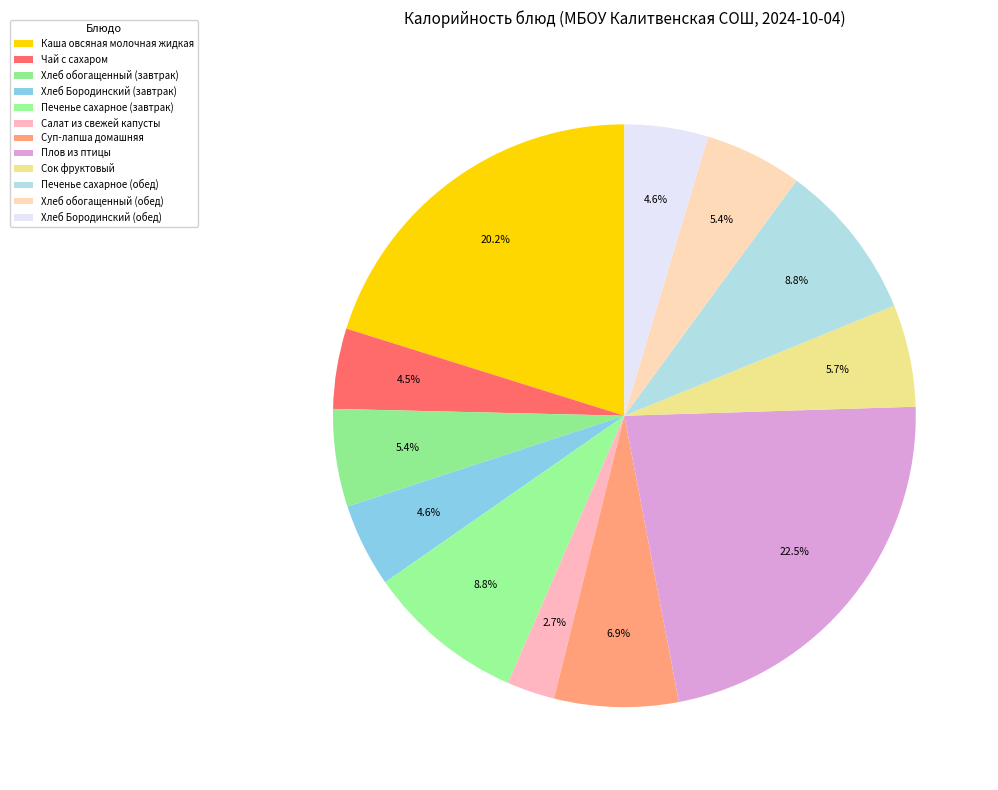

Does Суп-лапша домашняя account for over 50% of the chart?

No